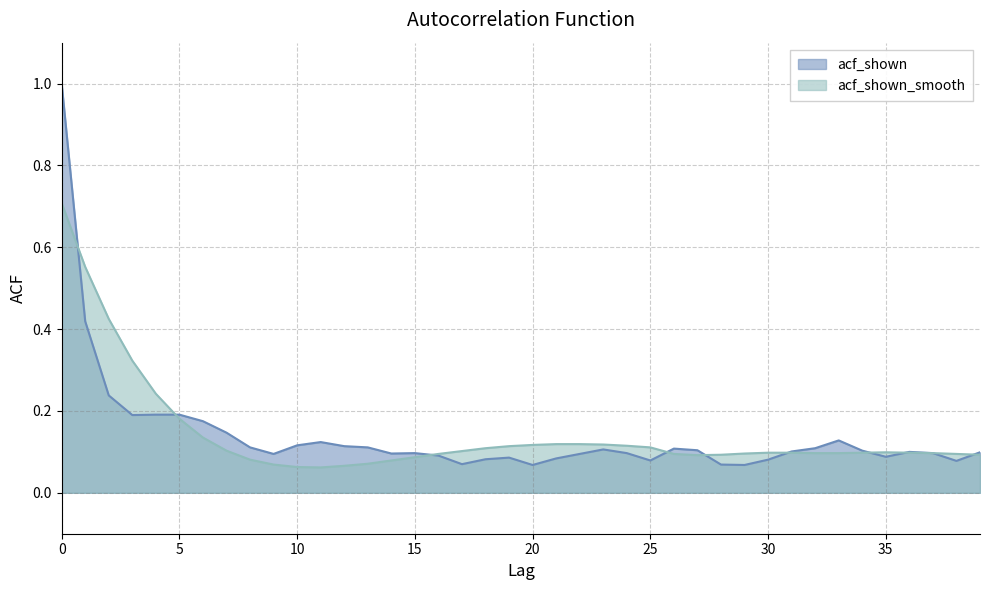

Is it true that acf_shown_smooth equals 0.0 at 9?

False